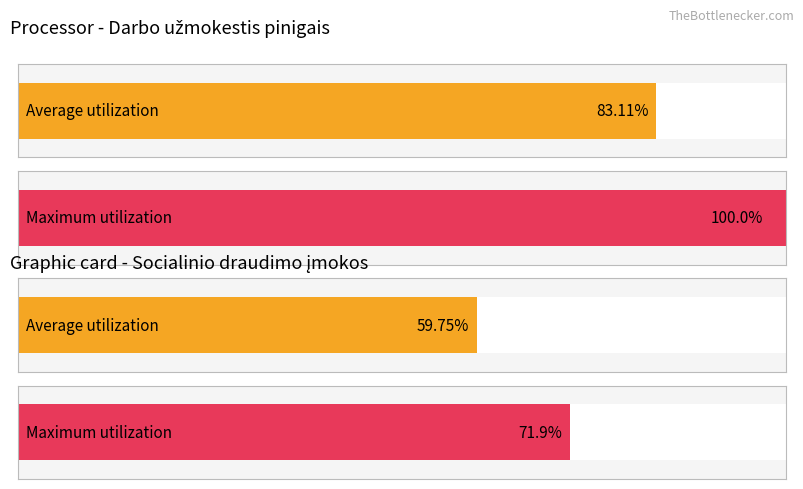

What is the sum of the Maximum utilization values at Darbo užmokestis pinigais and Socialinio draudimo įmokos?

171.9